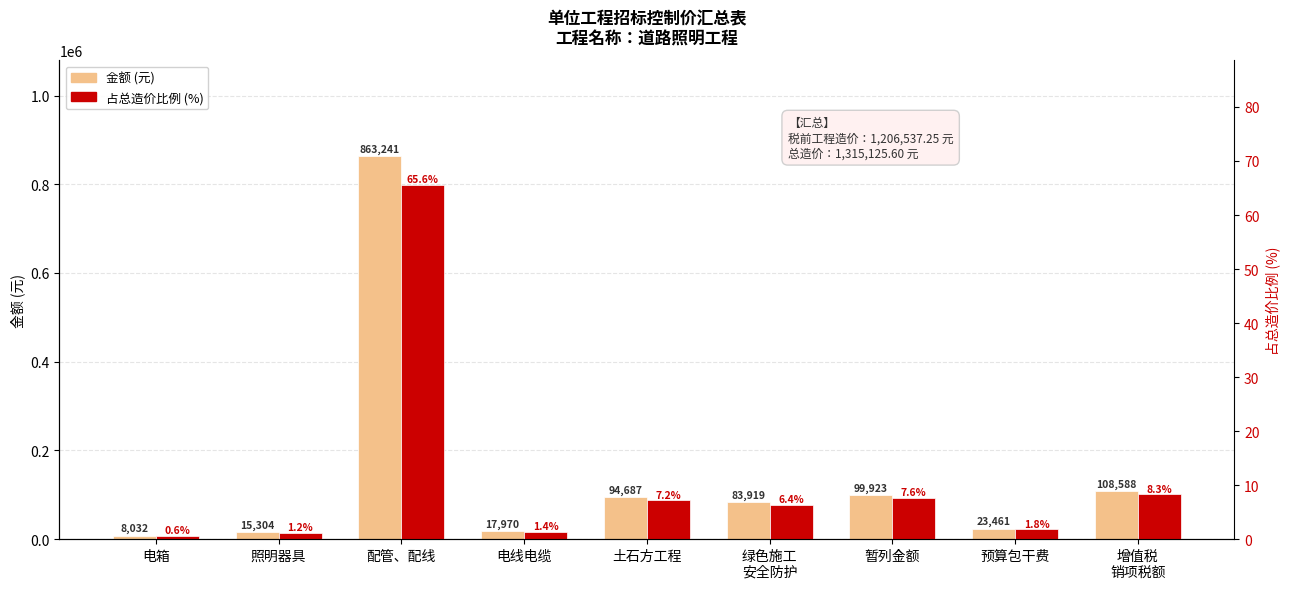

How many data points in 占总造价比例 (%) are less than 6?

4